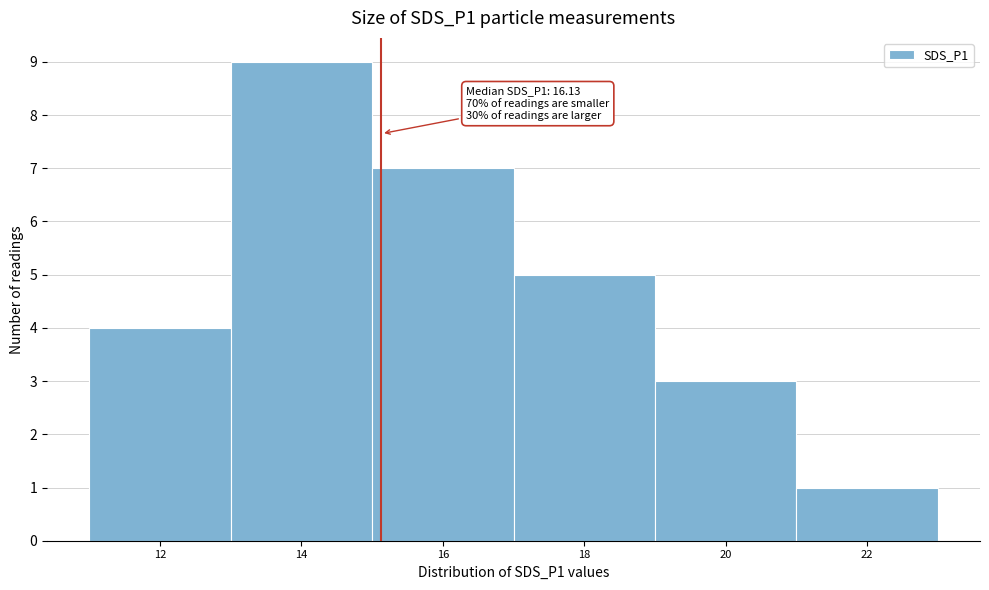

Reading left to right, list all the values displayed in this chart.

4	9	7	5	3	1